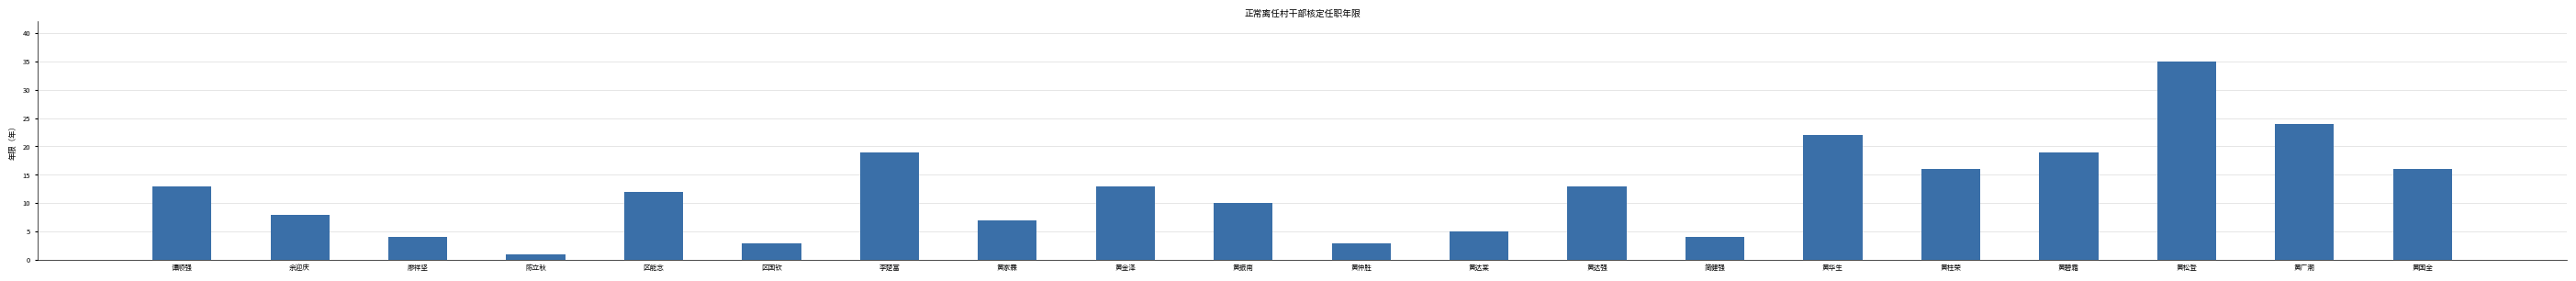

What is the label of the 20th bar from the right?

谭顺强